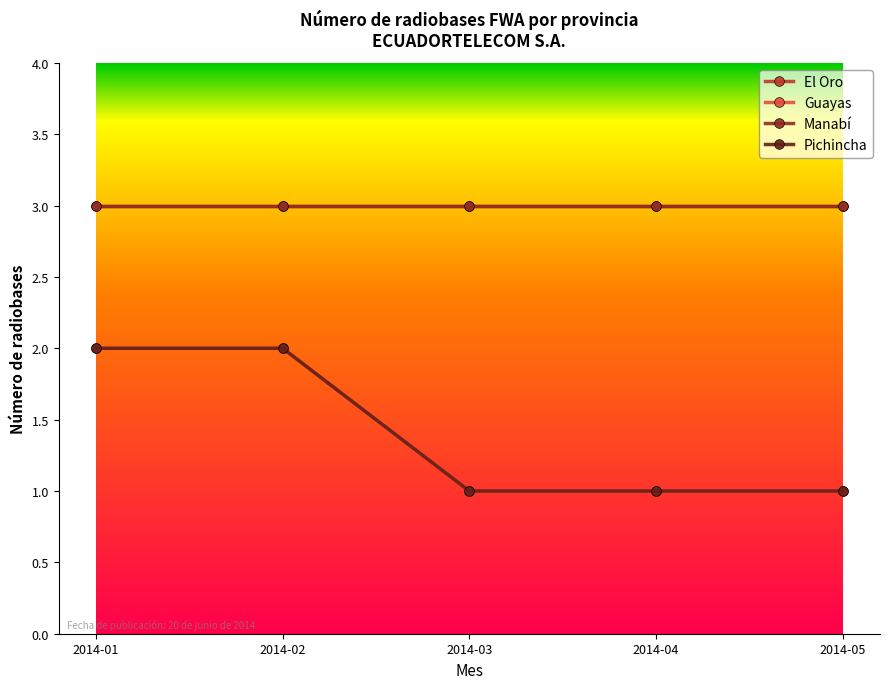

Is it true that Pichincha equals 2 at 2014-02?

True